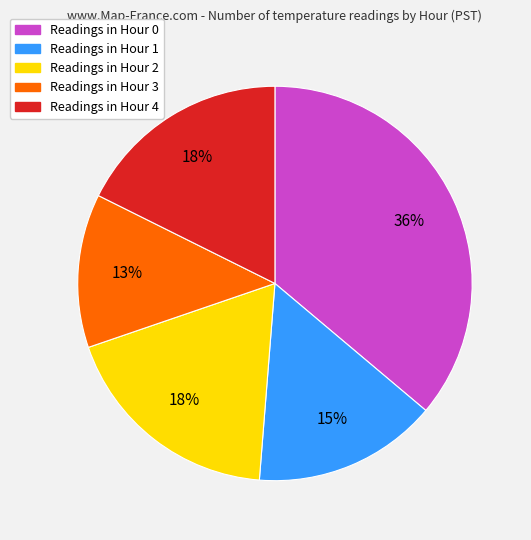

To the nearest percent, what is the average slice percentage?

20%